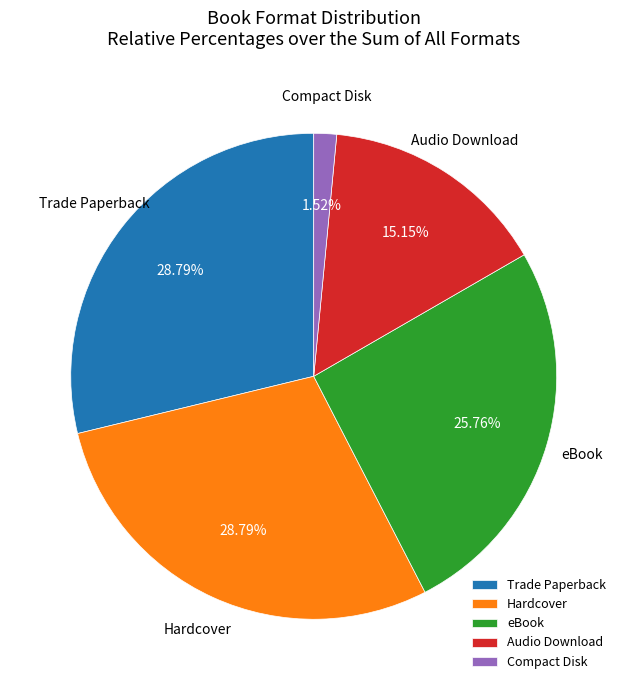

Which category has the smallest portion of the pie?

Compact Disk